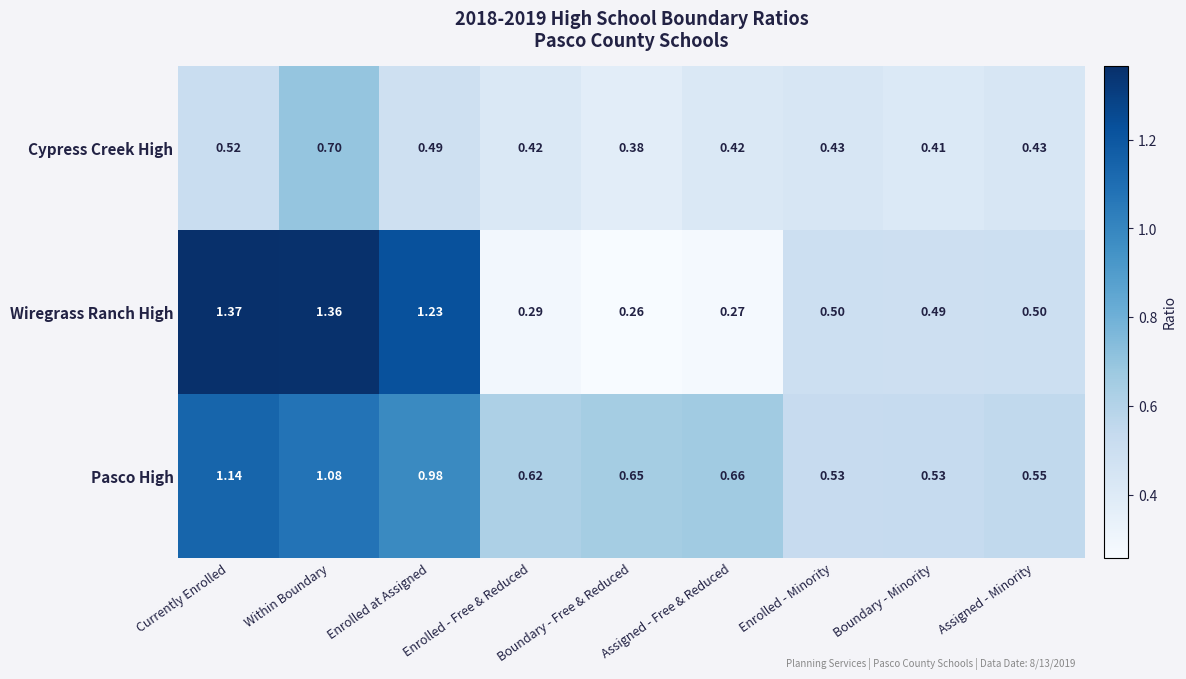

Rank the series by their average value, from highest to lowest.

Pasco High, Wiregrass Ranch High, Cypress Creek High